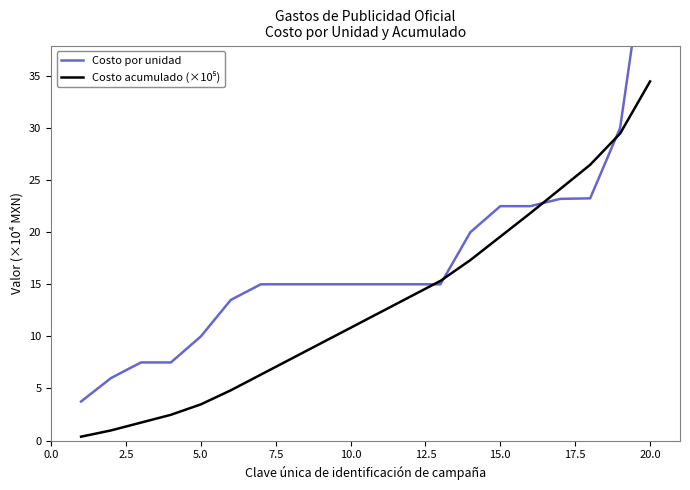

Reading left to right, what are all the values shown in this chart?

Costo por unidad: 3.8	6.0	7.5	7.5	10.0	13.5	15.0	15.0	15.0	15.0	15.0	15.0	15.0	20.0	22.5	22.5	23.2	23.2	30.0	50.0
Costo acumulado (×10⁵): 0.4	1.0	1.7	2.5	3.5	4.8	6.3	7.8	9.3	10.8	12.3	13.8	15.3	17.3	19.6	21.8	24.1	26.5	29.5	34.5